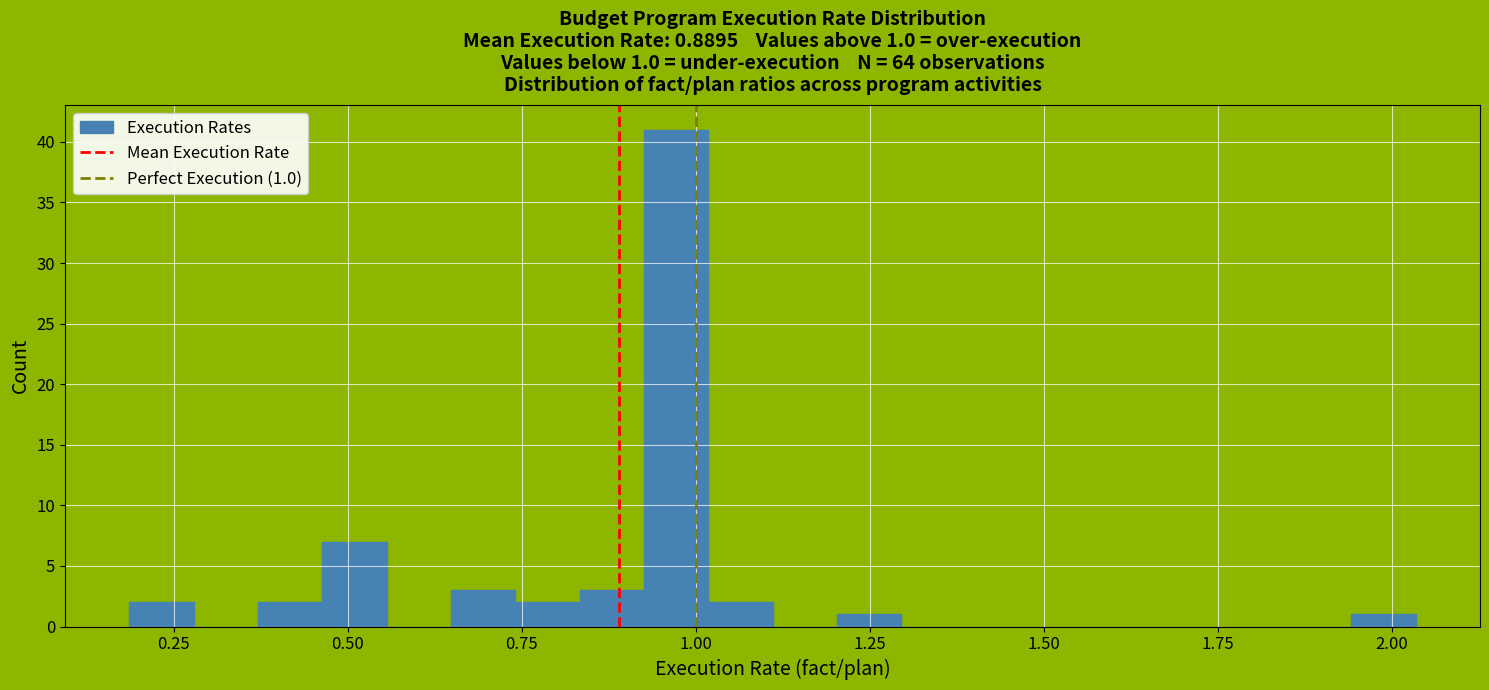

Around what value on the x-axis is the tallest bar? Give the approximate position of its centre, as read against the axis.

0.95